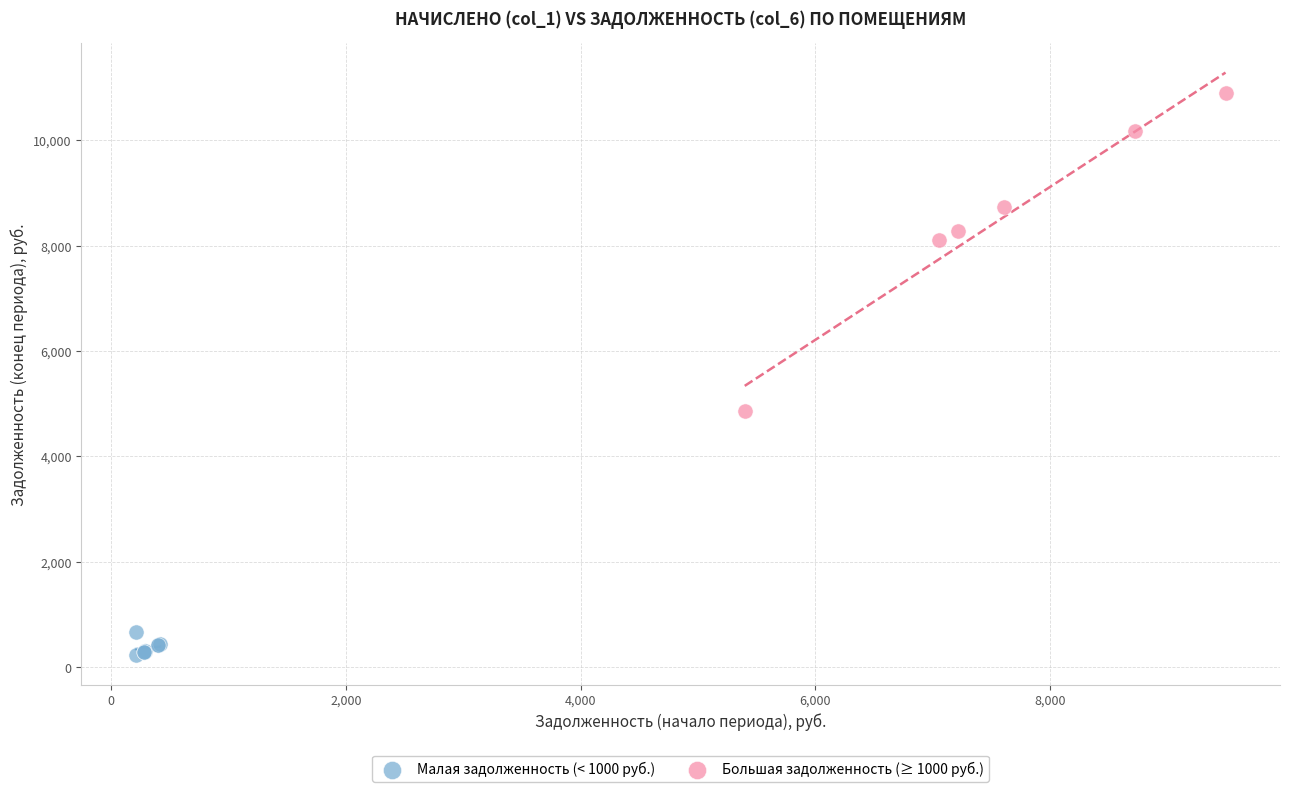

Which series has the widest spread of Y values?

Большая задолженность (≥ 1000 руб.)